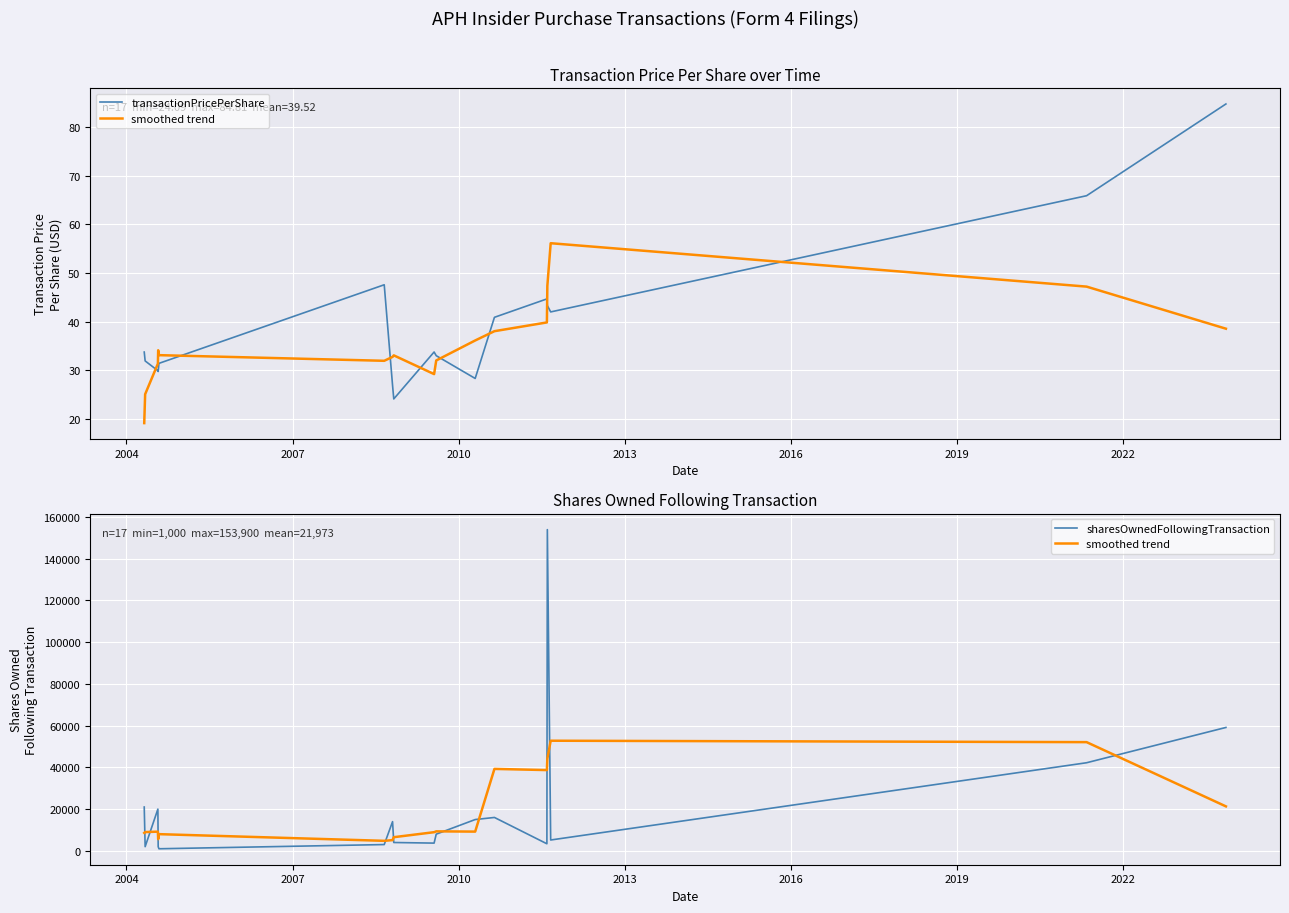

True or false: sharesOwnedFollowingTransaction has a value of 4170.5 at 2016.

False